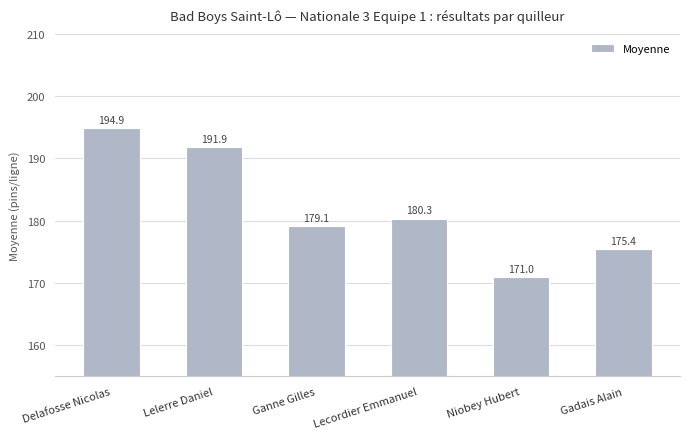

What is the label of the 2nd bar from the left?

Lelerre Daniel